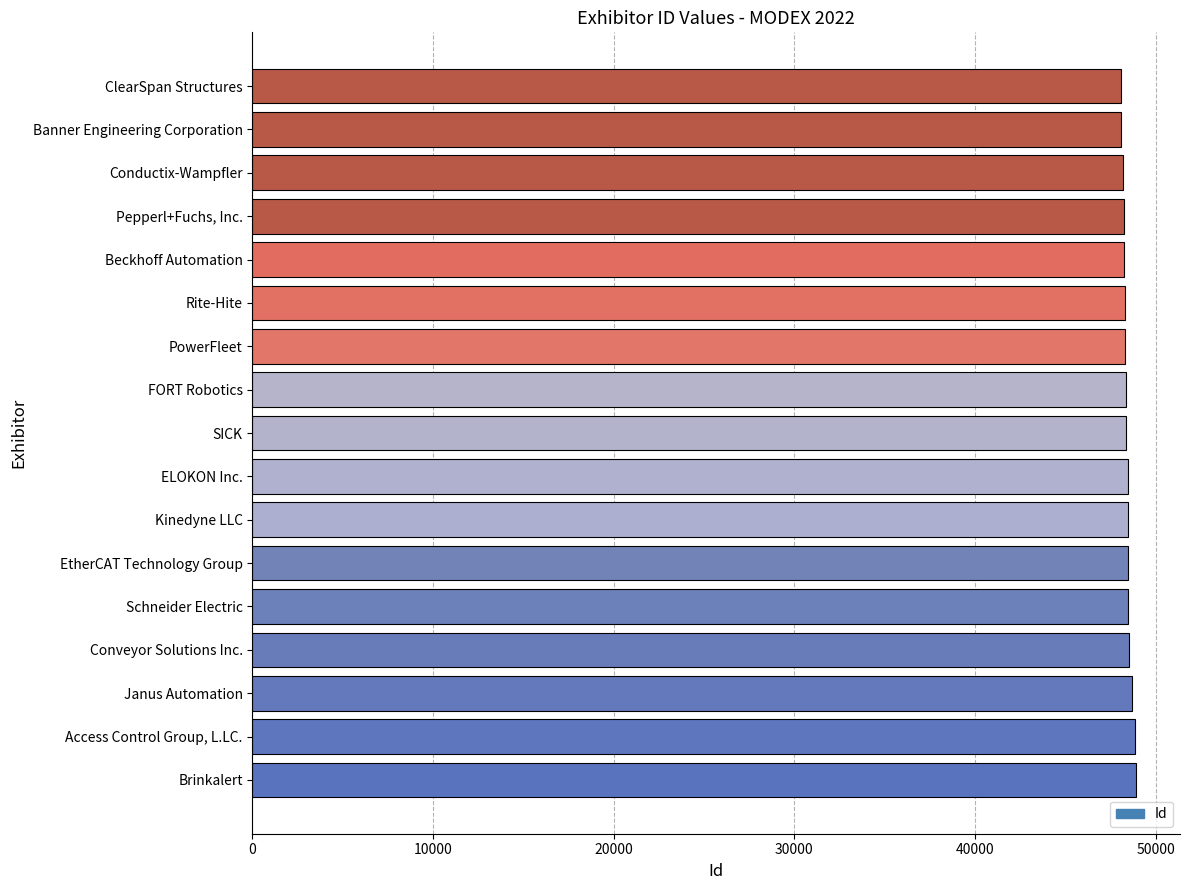

The value at Brinkalert is 16280. True or false?

False